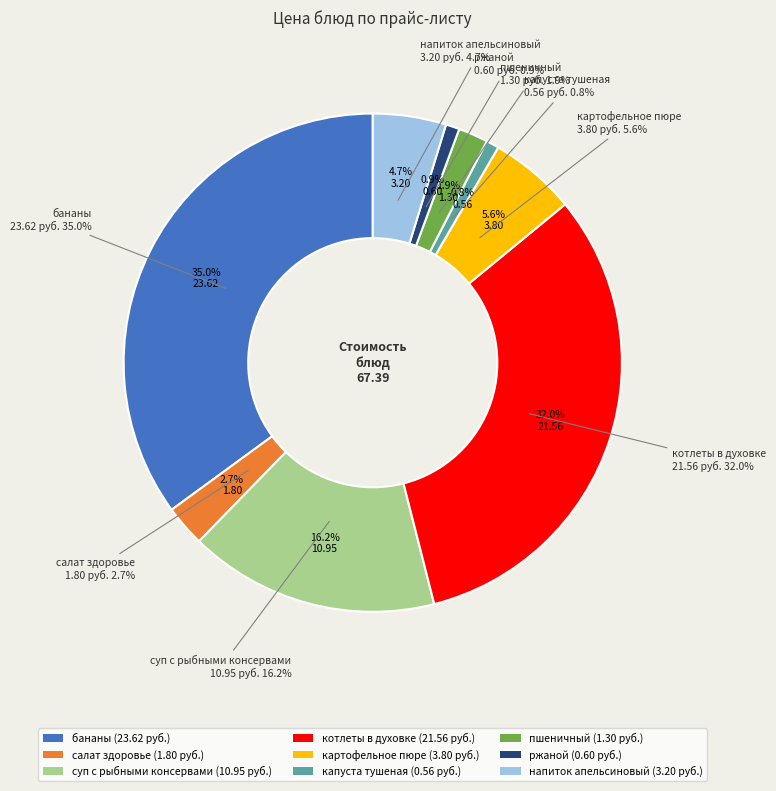

Combined, what portion of the pie is котлеты в духовке and капуста тушеная?

32.8%